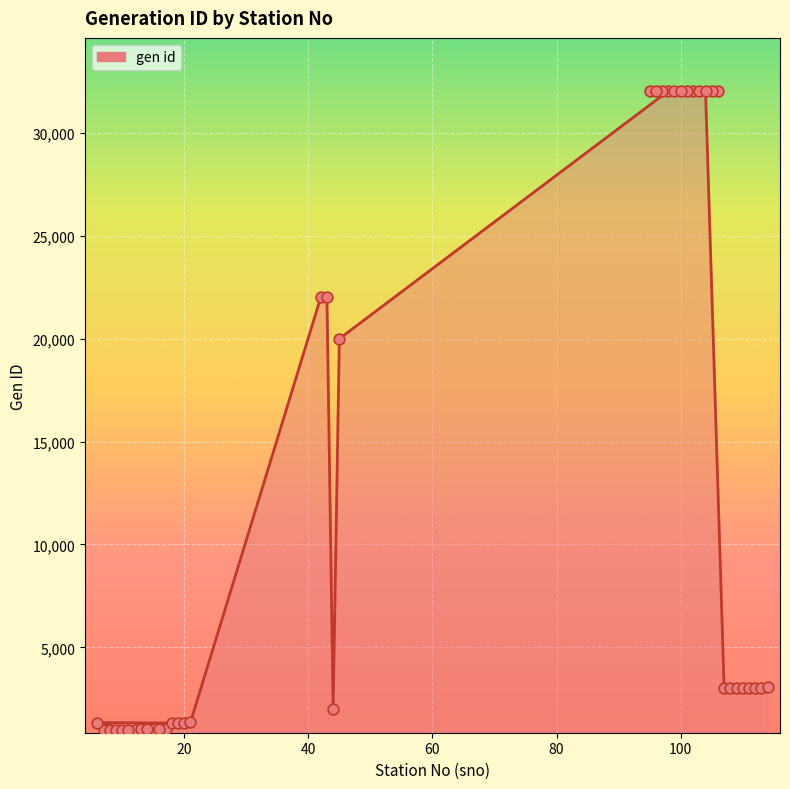

Between 6 and 16, which is larger?

6